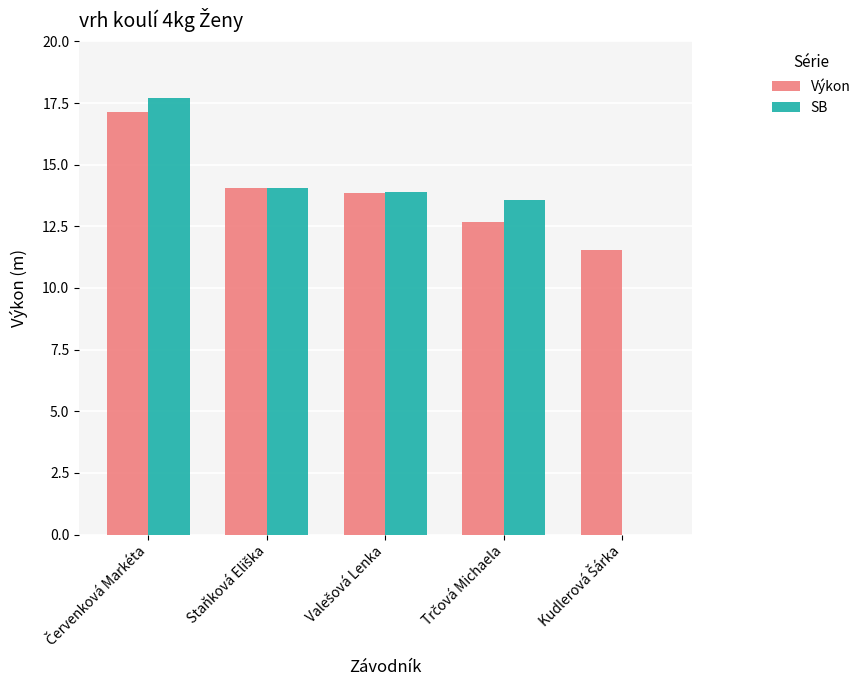

What is the sum of all SB values?

59.2